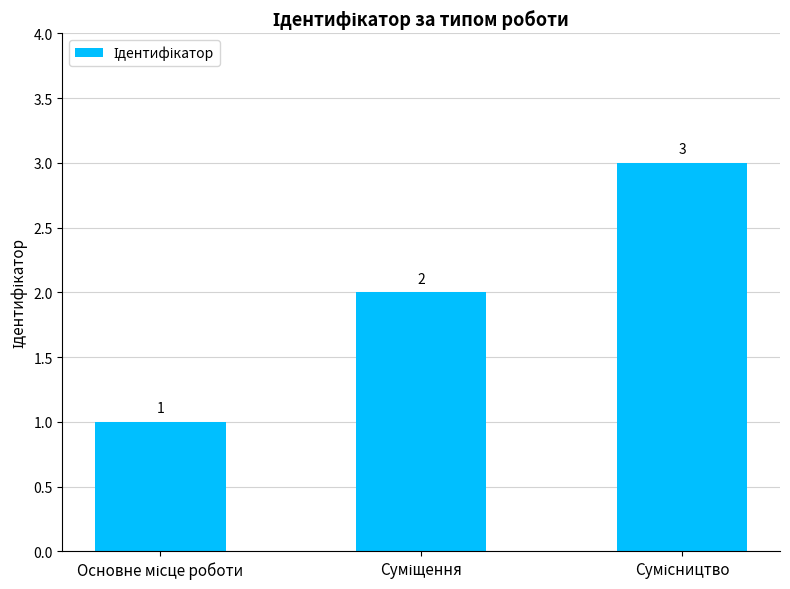

Count the values in the range 1 to 3.

3